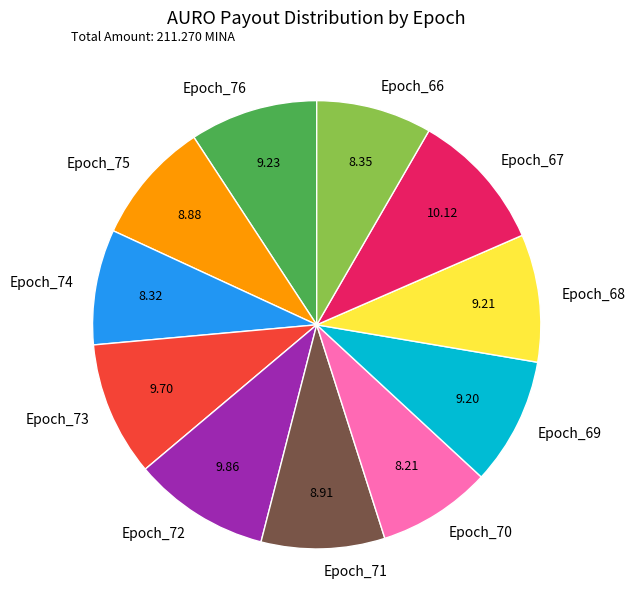

Do Epoch_73 and Epoch_72 together represent more than half of the pie?

No